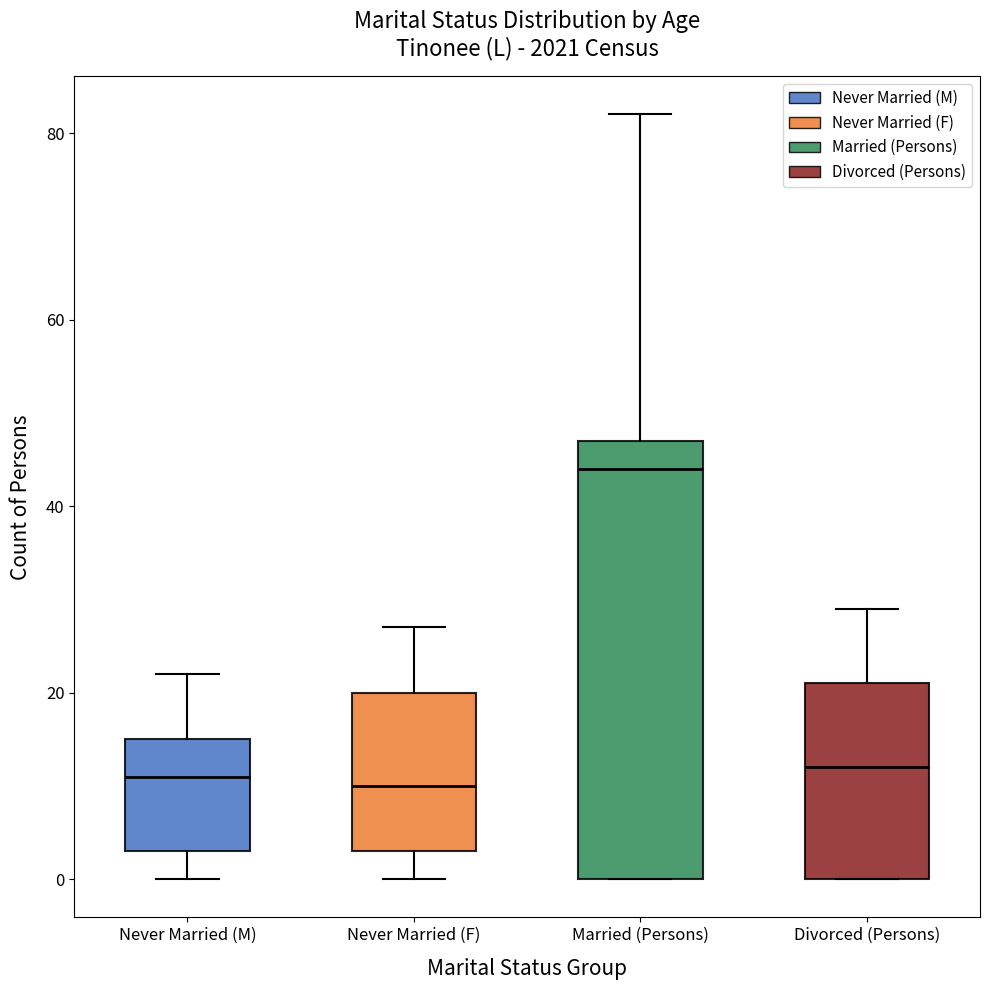

Where does the upper whisker of the box for Married (Persons) end on the y-axis? The values are not printed on the chart, so give them approximately, as read against the axis.

82